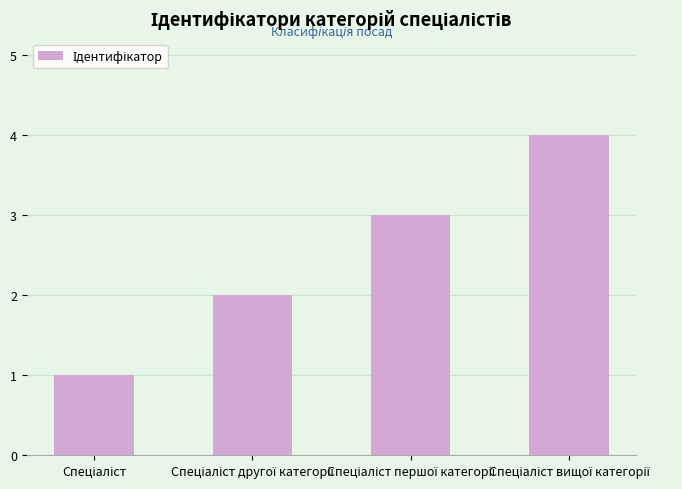

What is the difference between the maximum and minimum values?

3